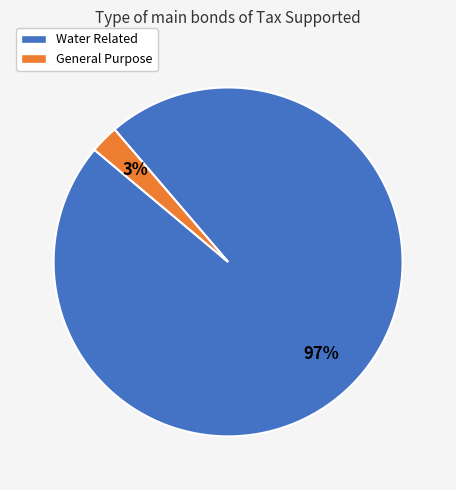

Which has a higher value, General Purpose or Water Related?

Water Related